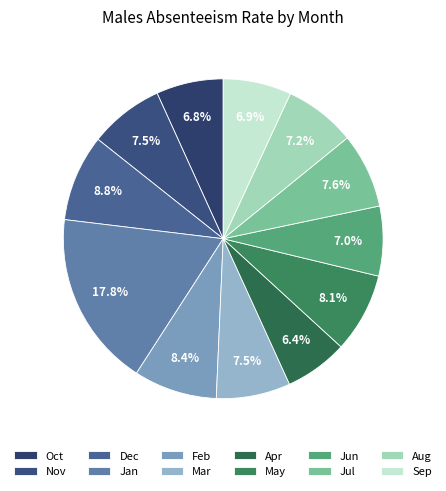

What is the largest slice in the pie chart?

Jan